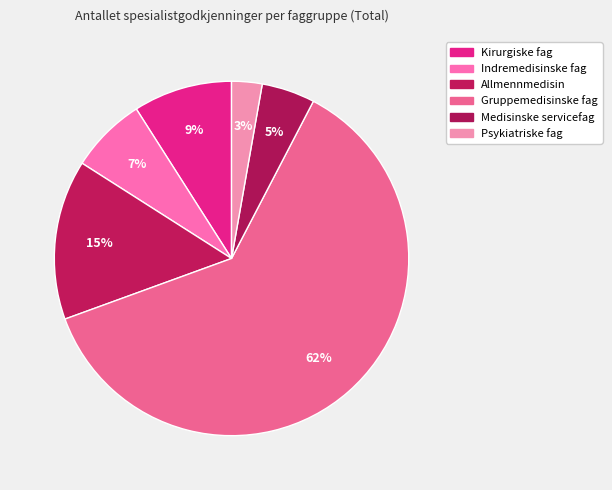

Which category accounts for the majority?

Gruppemedisinske fag